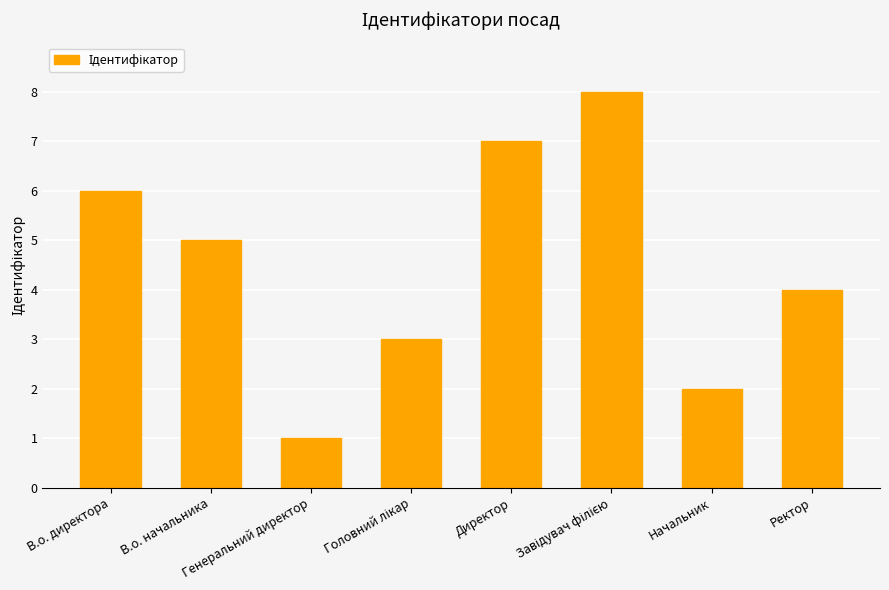

How many distinct data groups are displayed?

1